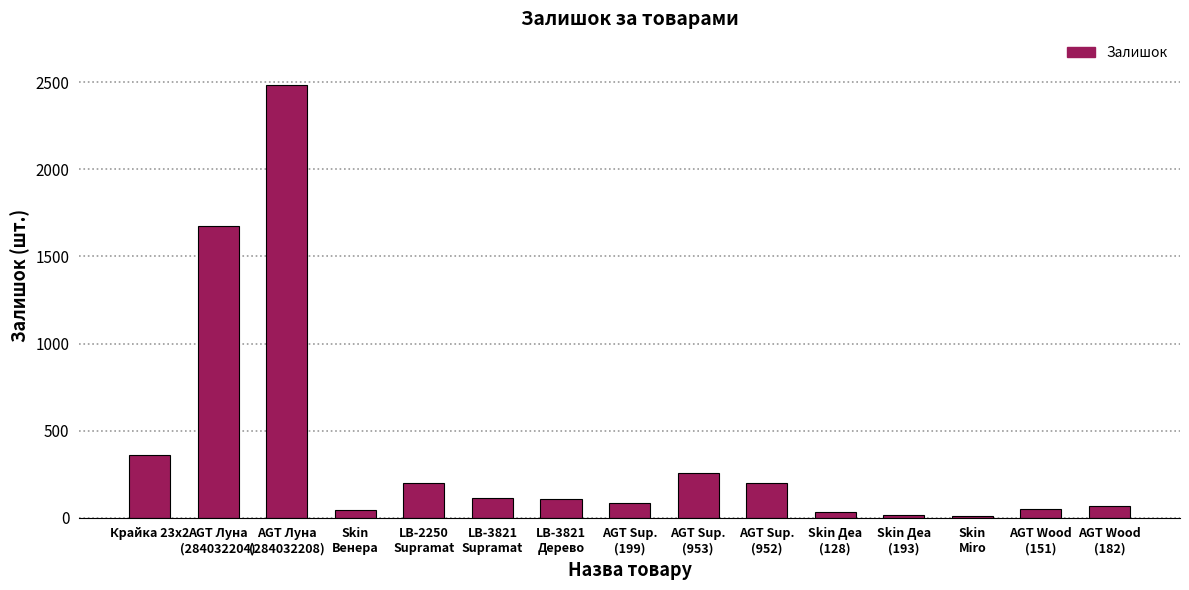

At which label does the data first exceed 106?

Крайка 23x2